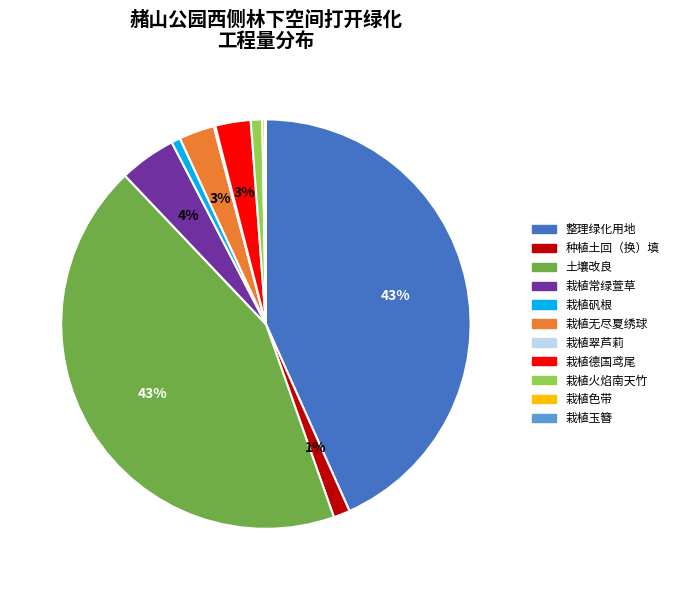

To the nearest percent, what is the average slice percentage?

9%